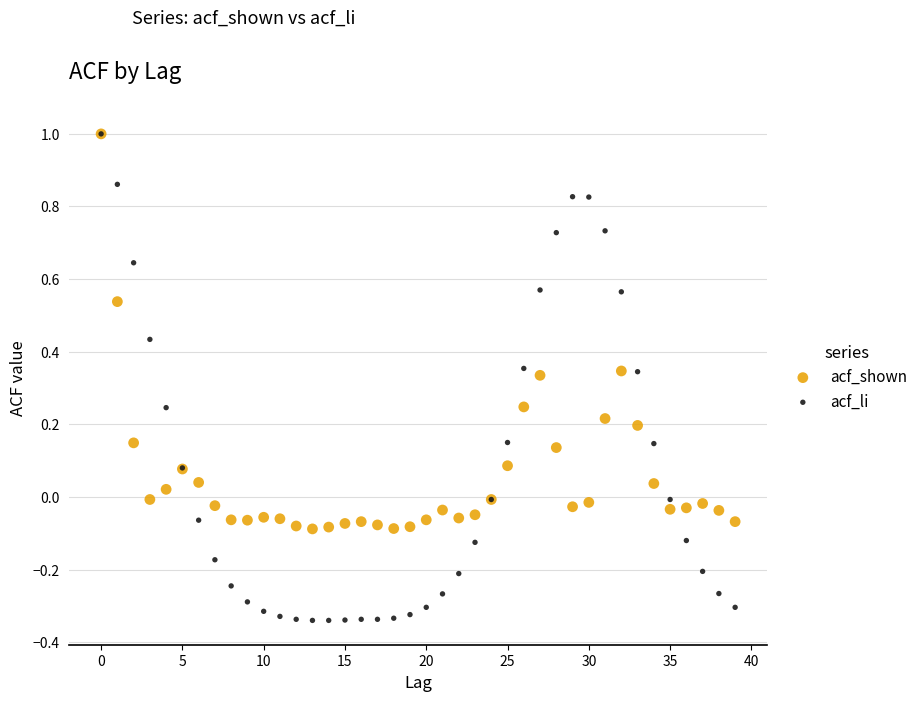

What are all the series names shown in the legend?

acf_shown, acf_li